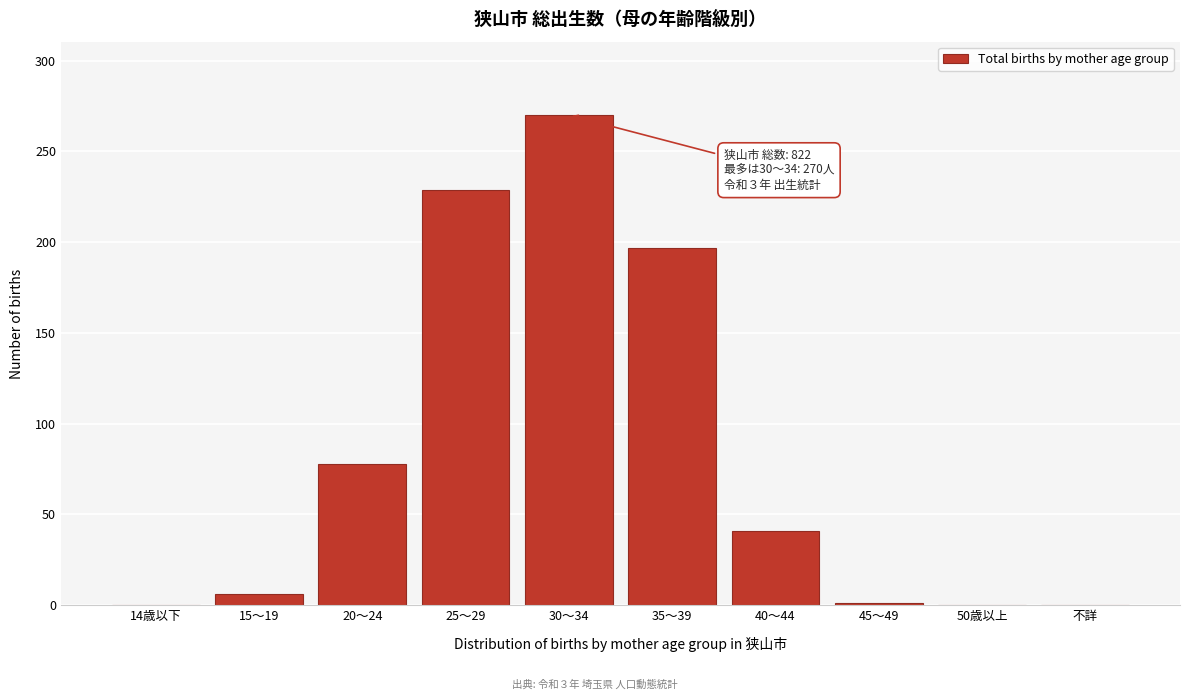

What is the ratio of the value at 20～24 to the value at 25～29?

0.3